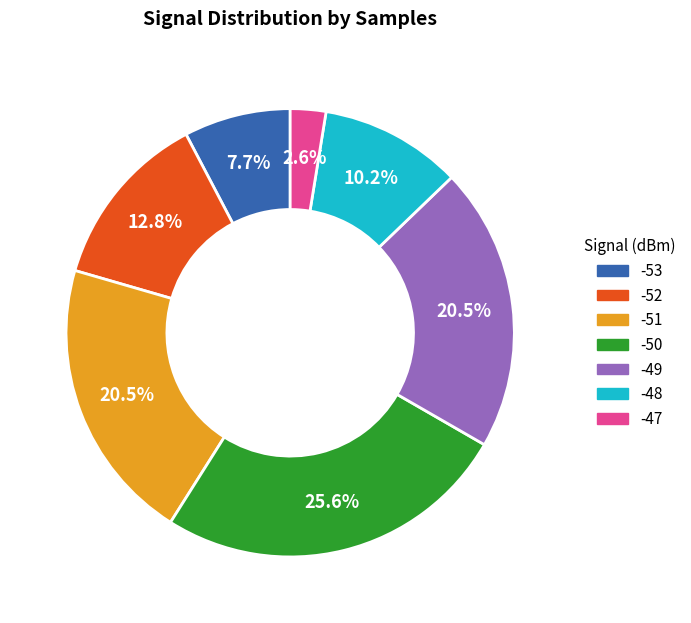

Does any single category account for the majority?

No